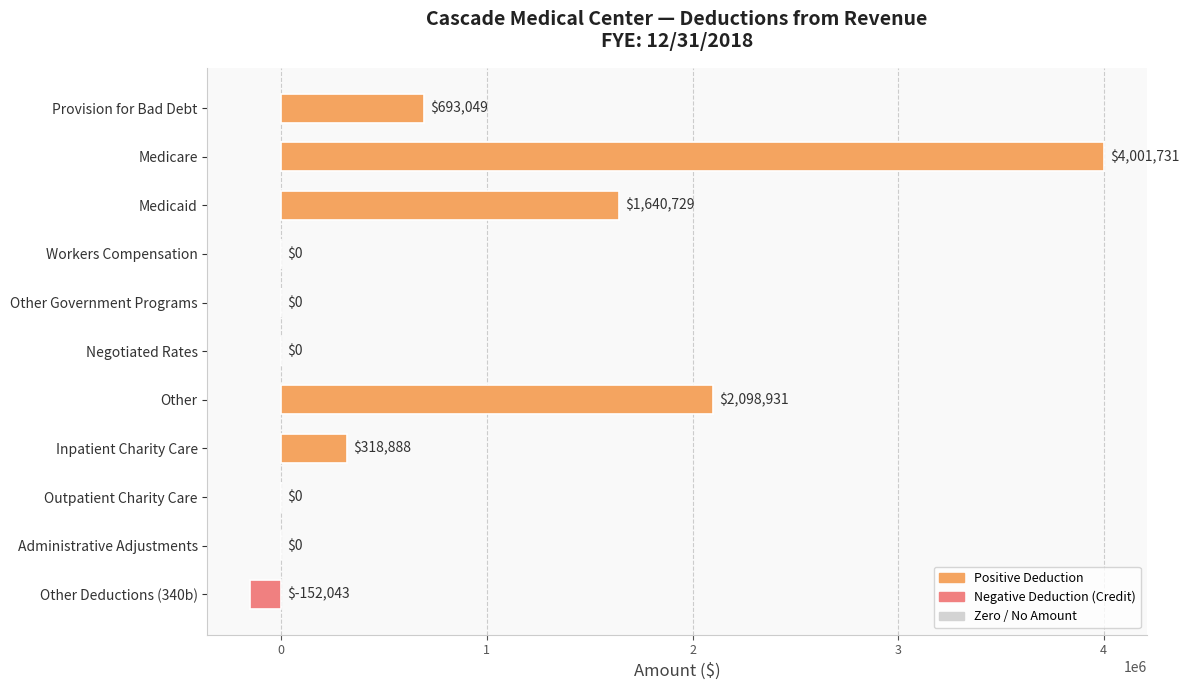

Where is the data nearest to the value 1924844?

Other